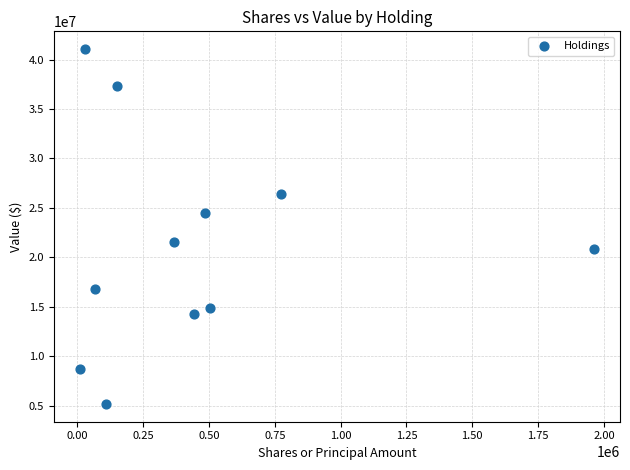

What is the average X value?

445599